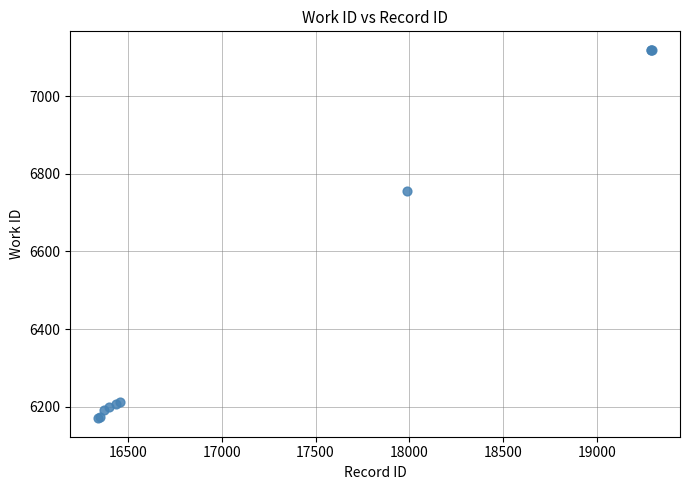

What Y value in the scatter plot is closest to 6645?

6757